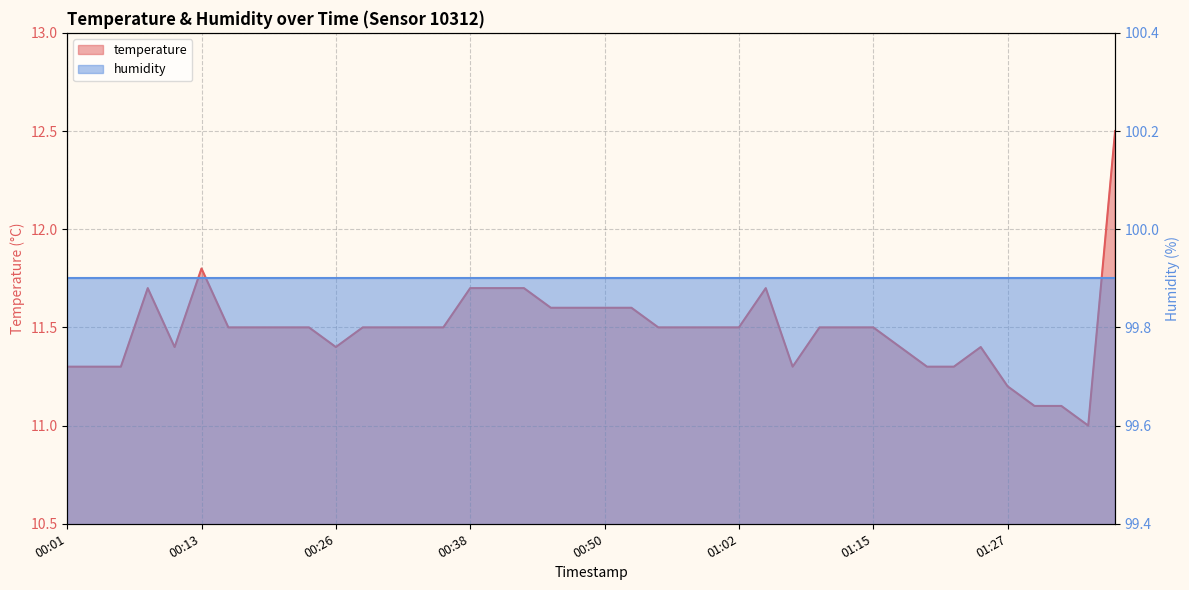

Which label corresponds to the largest value in the chart?

01:37